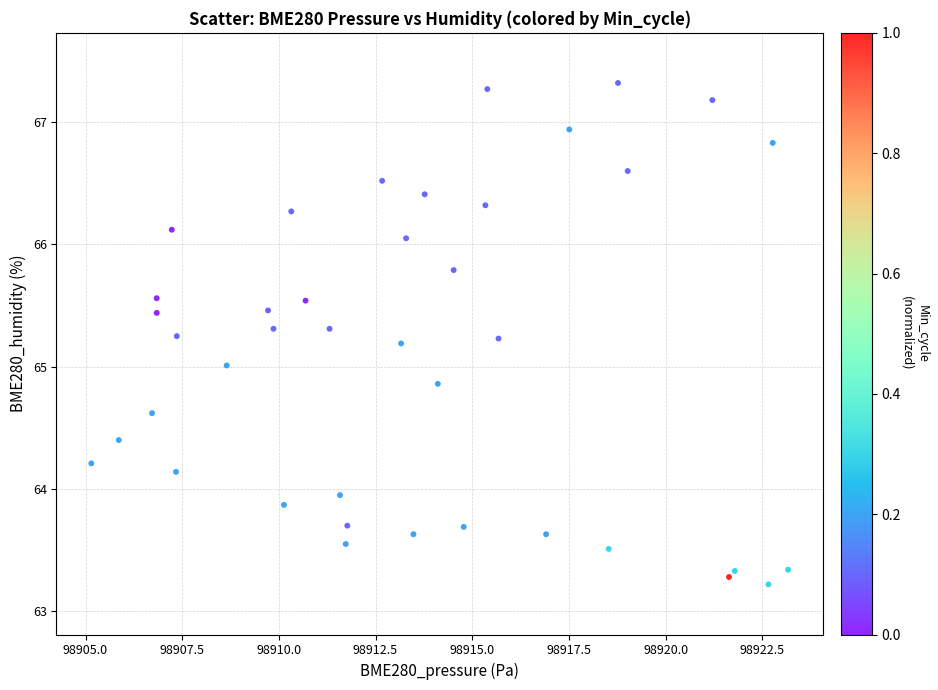

What is the range of Y values (max minus min)?

4.1